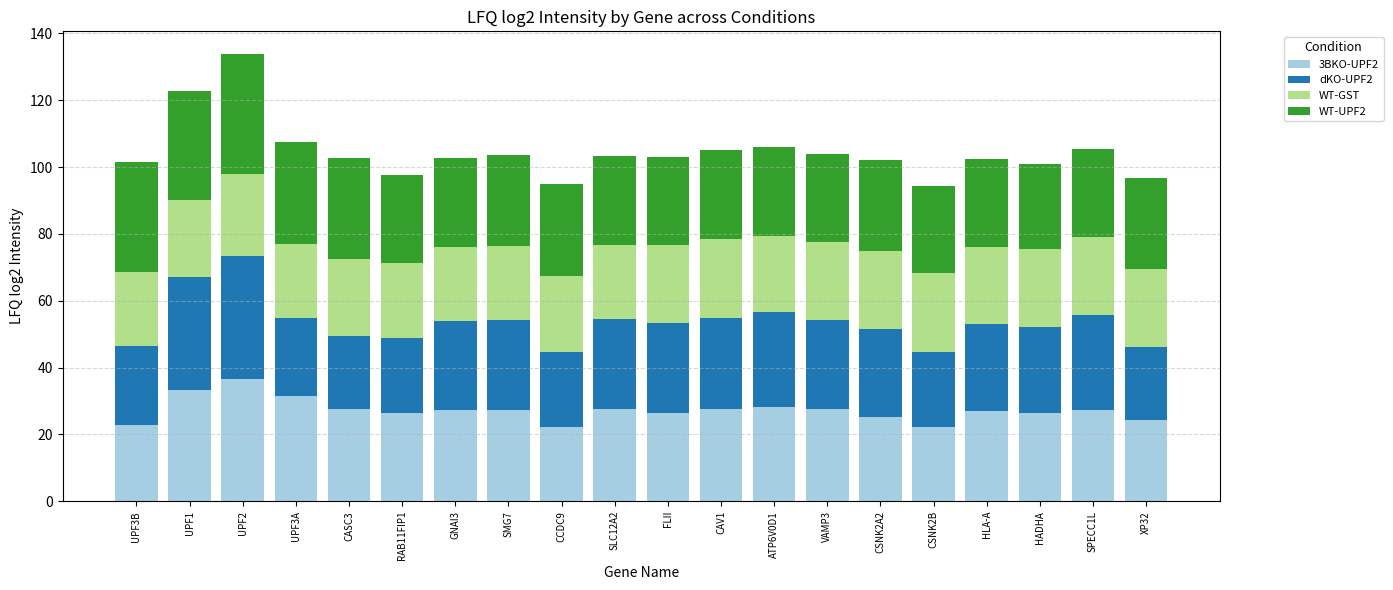

The value of 3BKO-UPF2 at CCDC9 is 22.2. True or false?

True